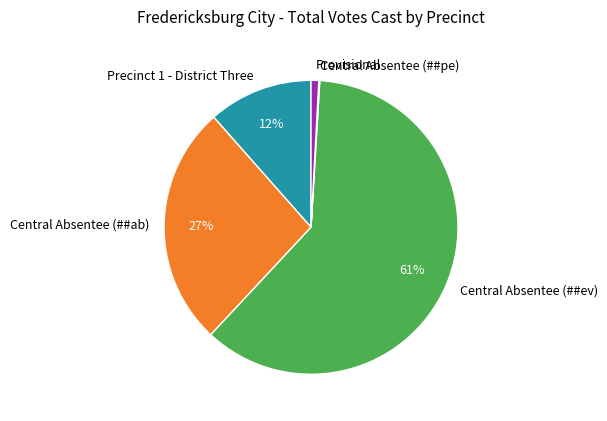

What is the ratio of the value at Precinct 1 - District Three to the value at Central Absentee (##ab)?

0.4